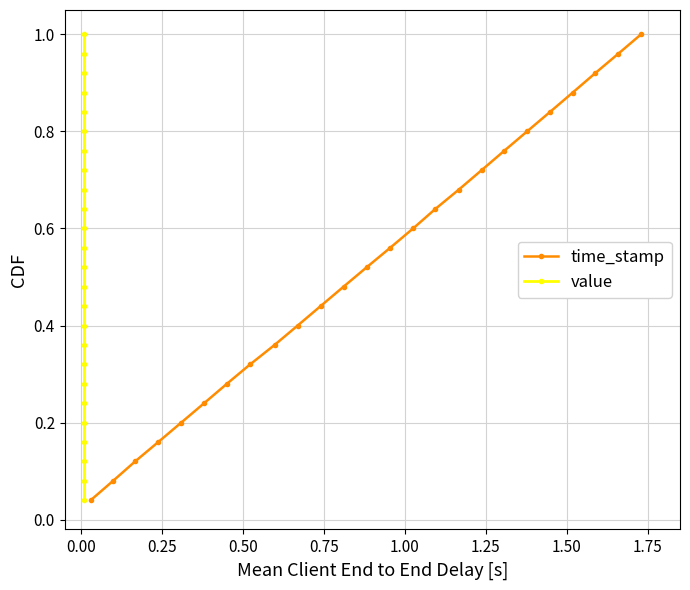

True or false: time_stamp has more than 1 points higher than both neighbors.

False